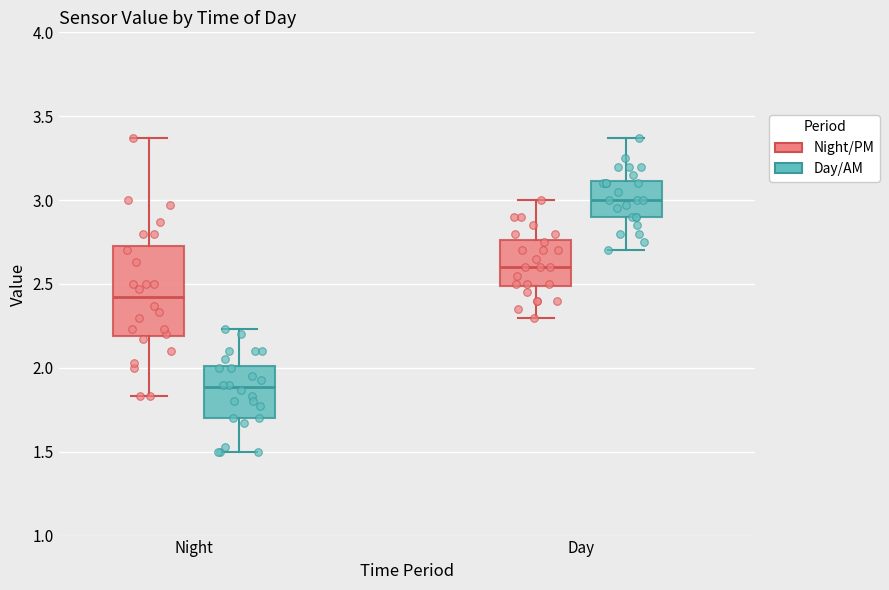

Reading left to right, transcribe this box plot: for each box, give where its median line is, the range the box spans, and where its two whiskers end, as read against the y-axis. The values are not printed on the chart, so give them approximately, as read against the axis.

Night (Night/PM): median 2.40, box 2.20 to 2.75, whiskers 1.85 to 3.35
Night (Day/AM): median 1.90, box 1.70 to 2.00, whiskers 1.50 to 2.25
Day (Night/PM): median 2.60, box 2.50 to 2.75, whiskers 2.30 to 3.00
Day (Day/AM): median 3.00, box 2.90 to 3.10, whiskers 2.70 to 3.35